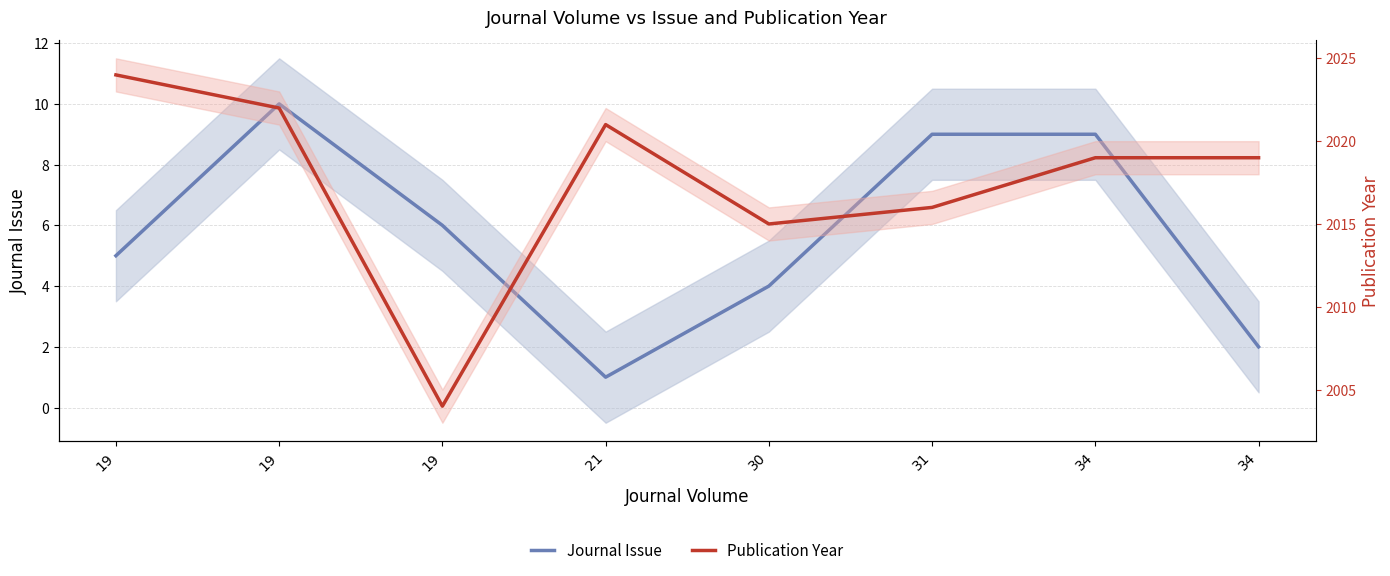

Is this an area chart (filled region under the line)?

No